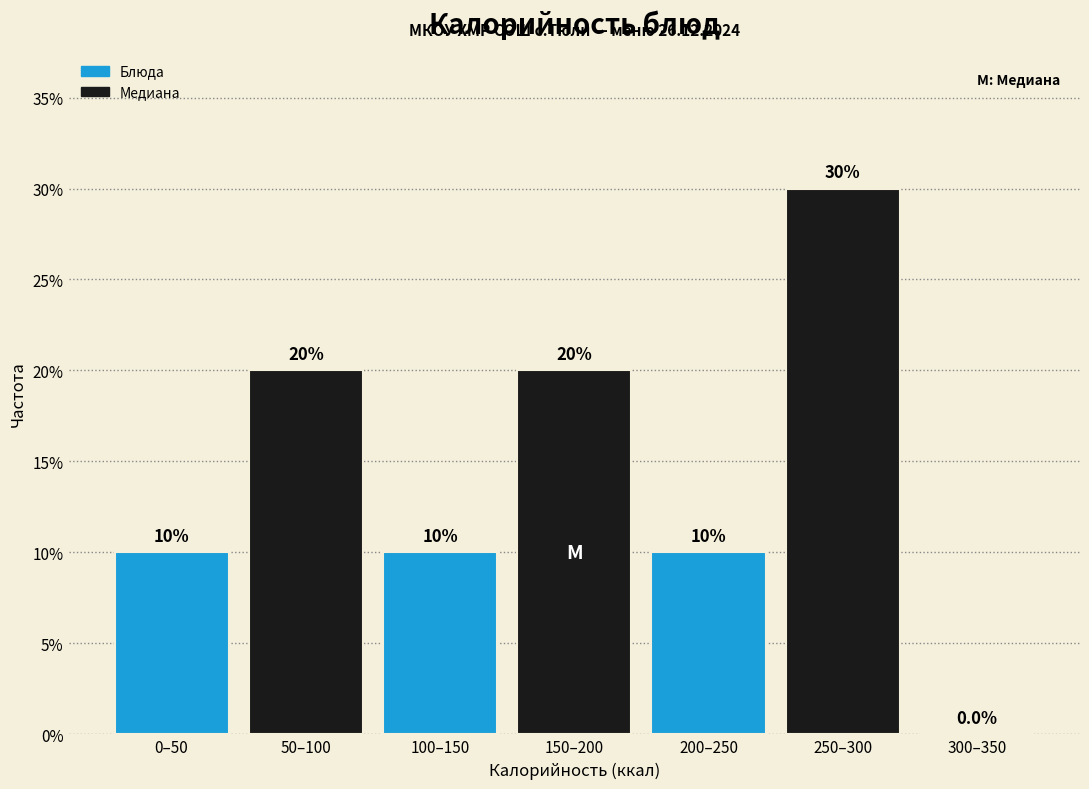

Reading left to right, transcribe all the data shown in this chart.

0–50=10	50–100=20	100–150=10	150–200=20	200–250=10	250–300=30	300–350=0